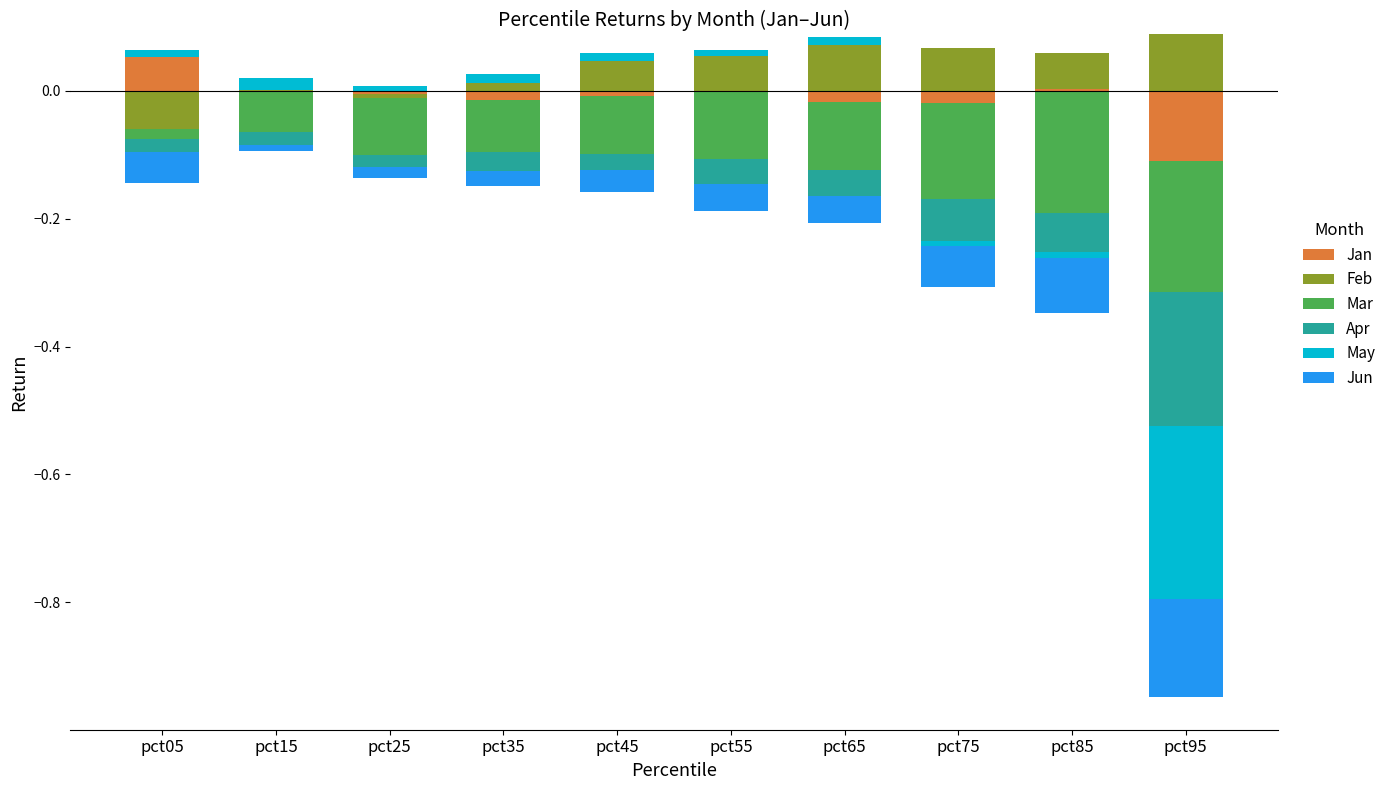

At which label is May closest to 0?

pct75